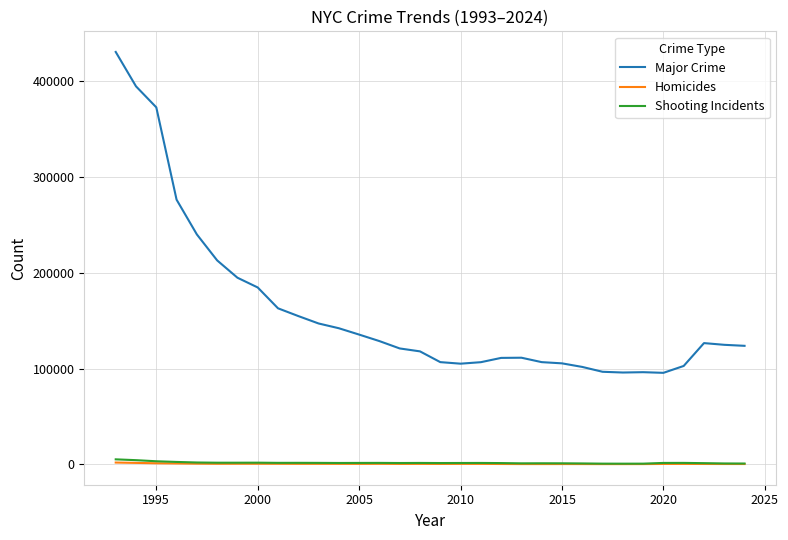

What is the difference between the maximum and minimum values in the Homicides series?

1635